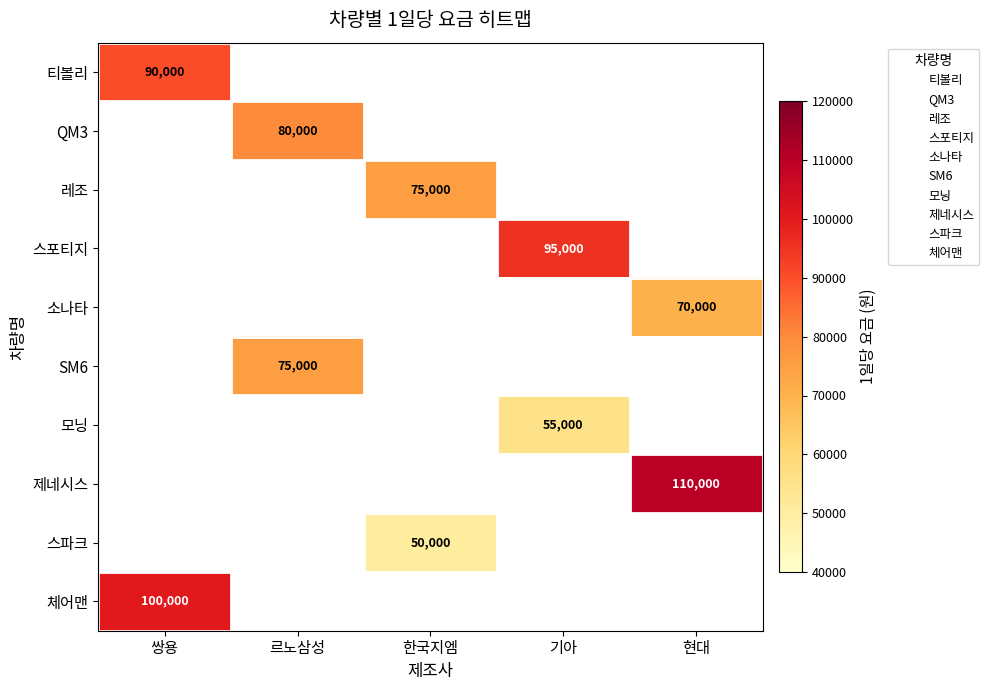

How many series are shown in this chart?

10